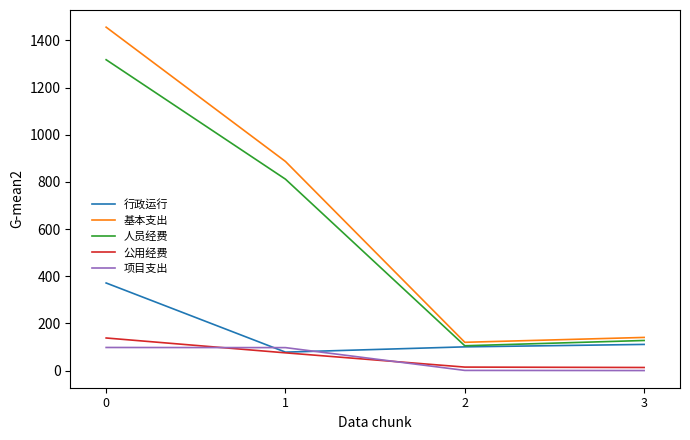

Which series changed the most between 1 and 2?

基本支出